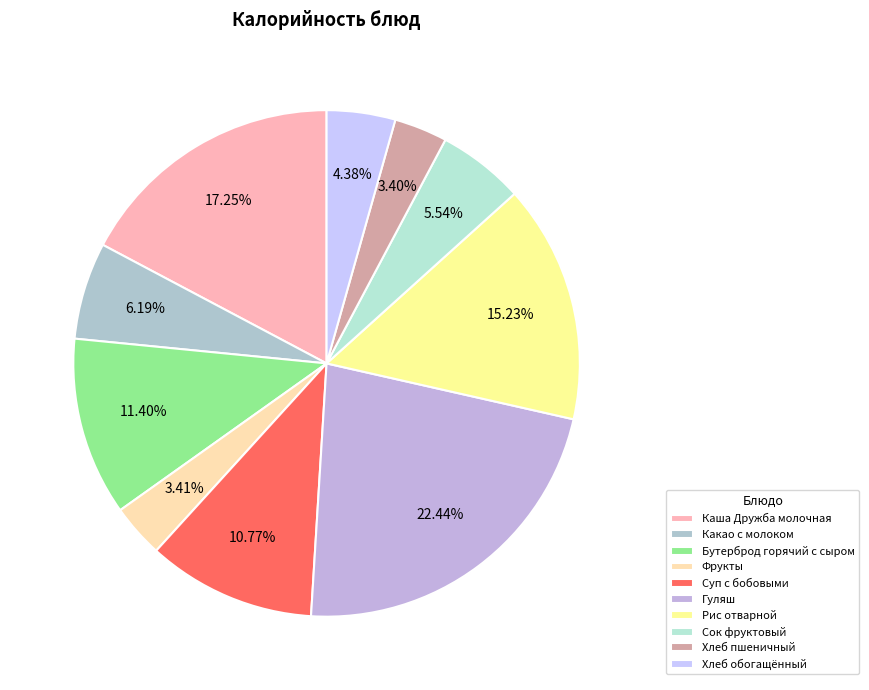

Count the number of slices in the pie.

10